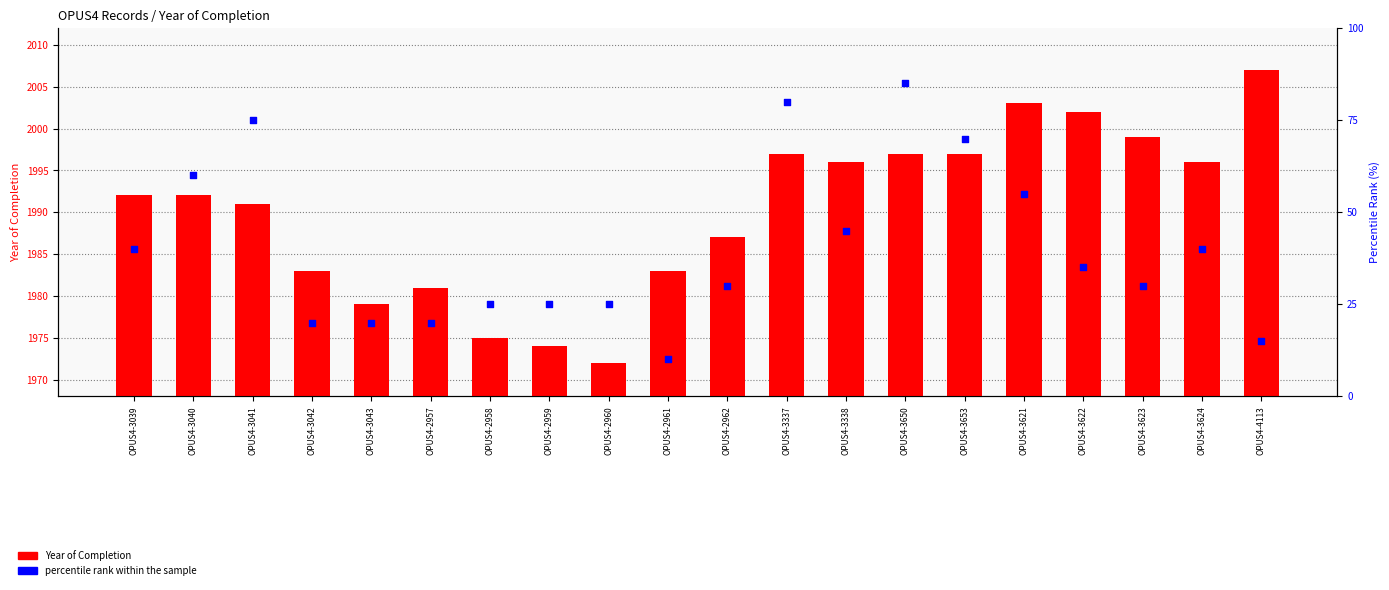

What is the total value across all series at OPUS4-2960?

1997